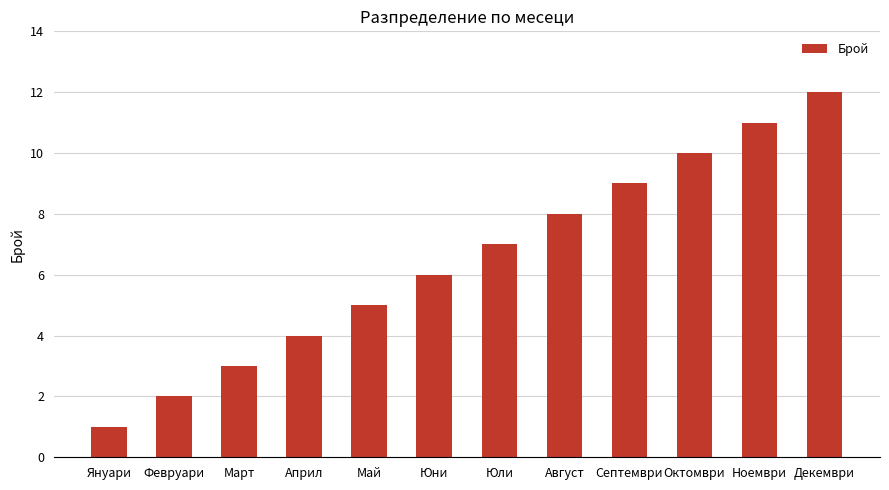

Reading left to right, transcribe all the data shown in this chart.

Януари=1	Февруари=2	Март=3	Април=4	Май=5	Юни=6	Юли=7	Август=8	Септември=9	Октомври=10	Ноември=11	Декември=12